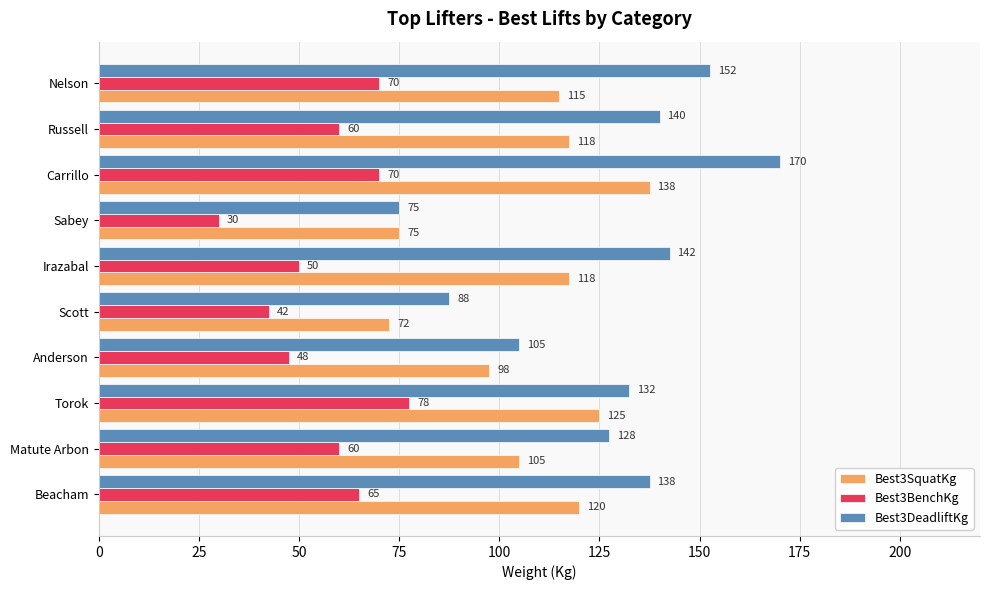

Rank the series by their maximum value, from highest to lowest.

Best3DeadliftKg, Best3SquatKg, Best3BenchKg